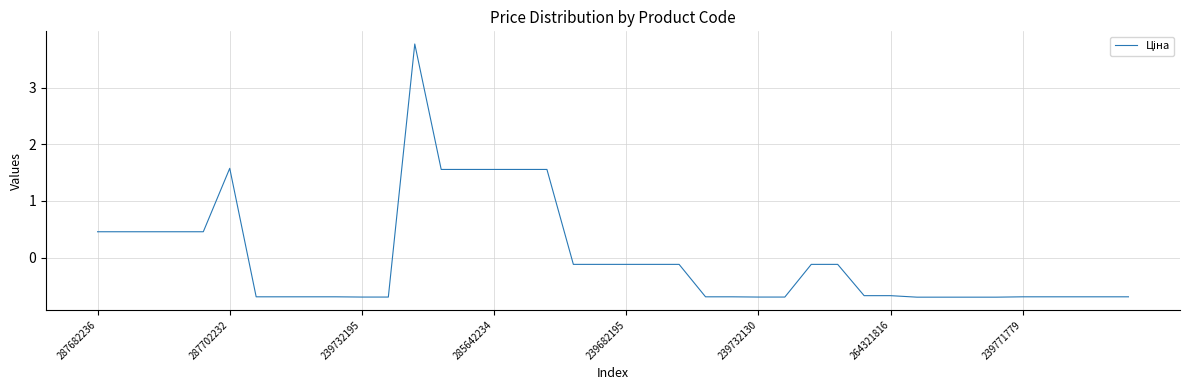

What is the smallest value displayed?

-0.7